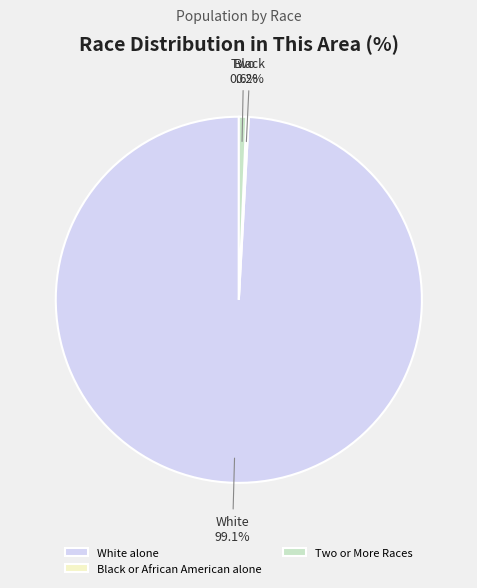

What is the largest slice in the pie chart?

White alone